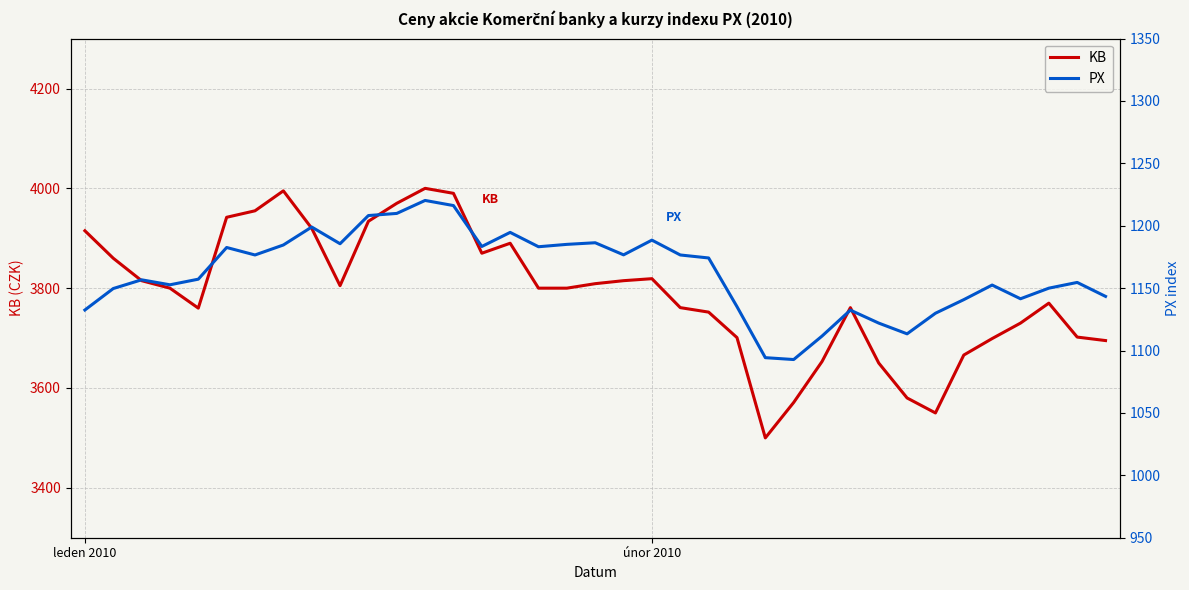

How many interior local valleys does the PX series have?

9